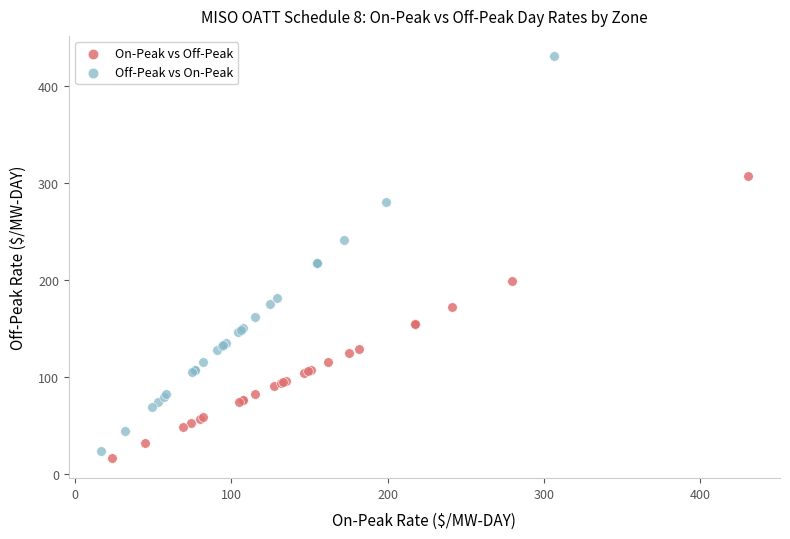

What are all the series names shown in the legend?

On-Peak vs Off-Peak, Off-Peak vs On-Peak